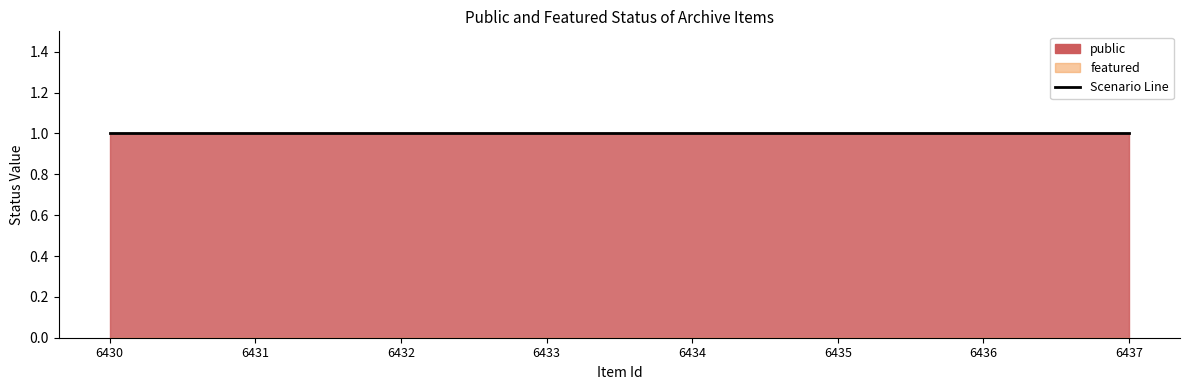

What is the average value of the public series?

1